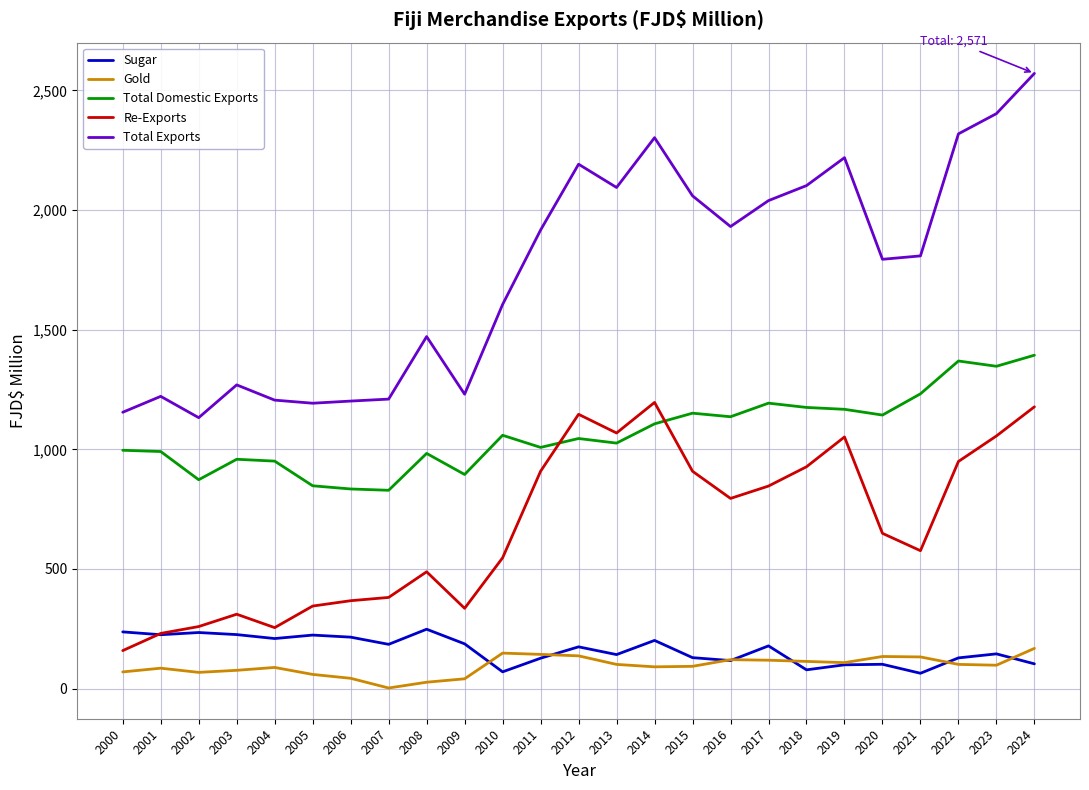

Is the value of Sugar at 2011 greater than the value of Re-Exports at 2007?

No